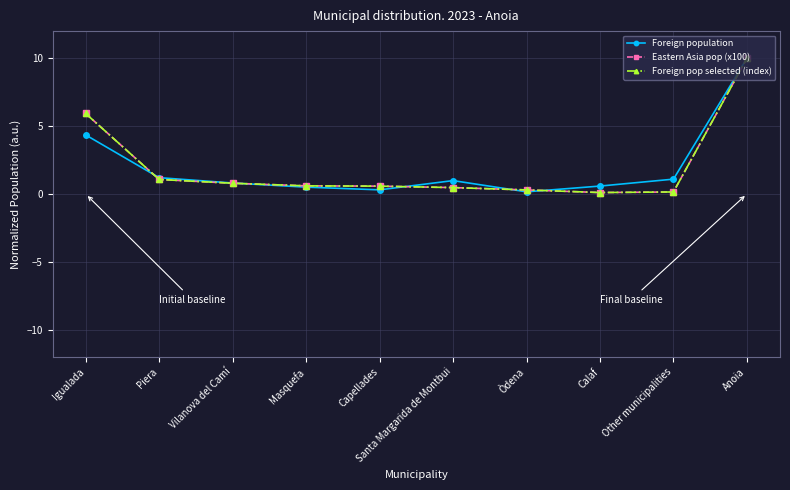

What position from the left is Òdena?

7